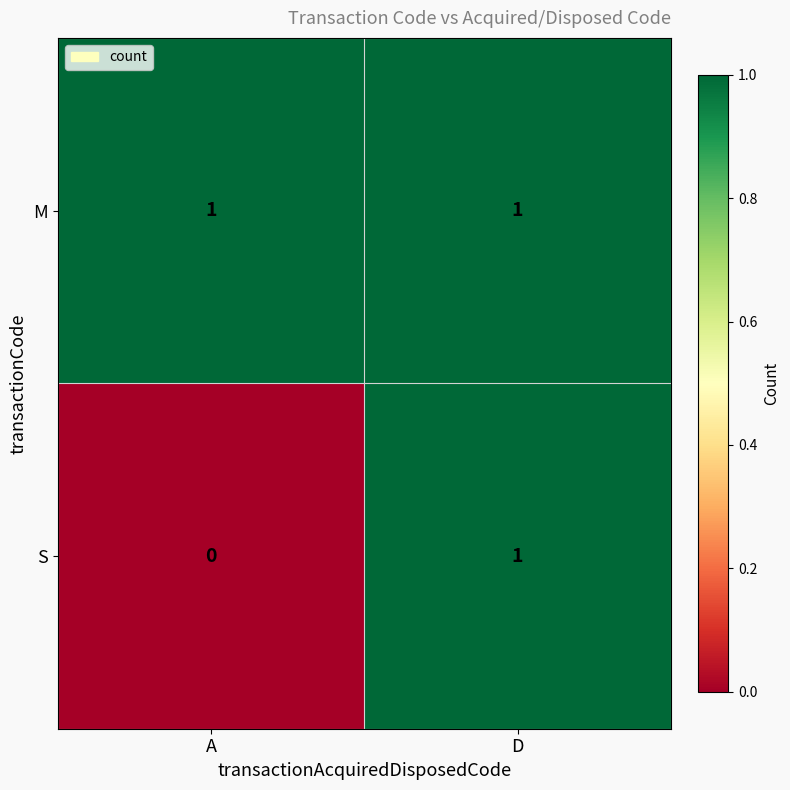

The M series shows 0 at A. True or false?

False